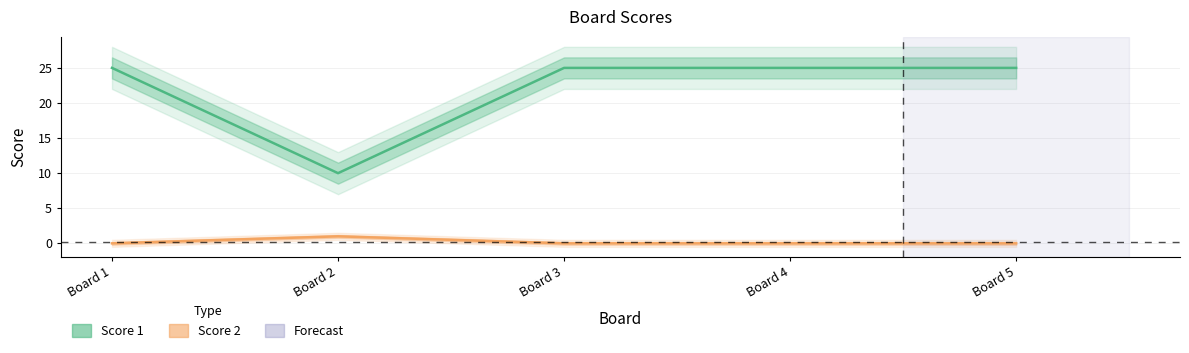

Reading left to right, extract all data points from this chart.

Score 1: 25	10	25	25	25
Score 2: 0	1	0	0	0